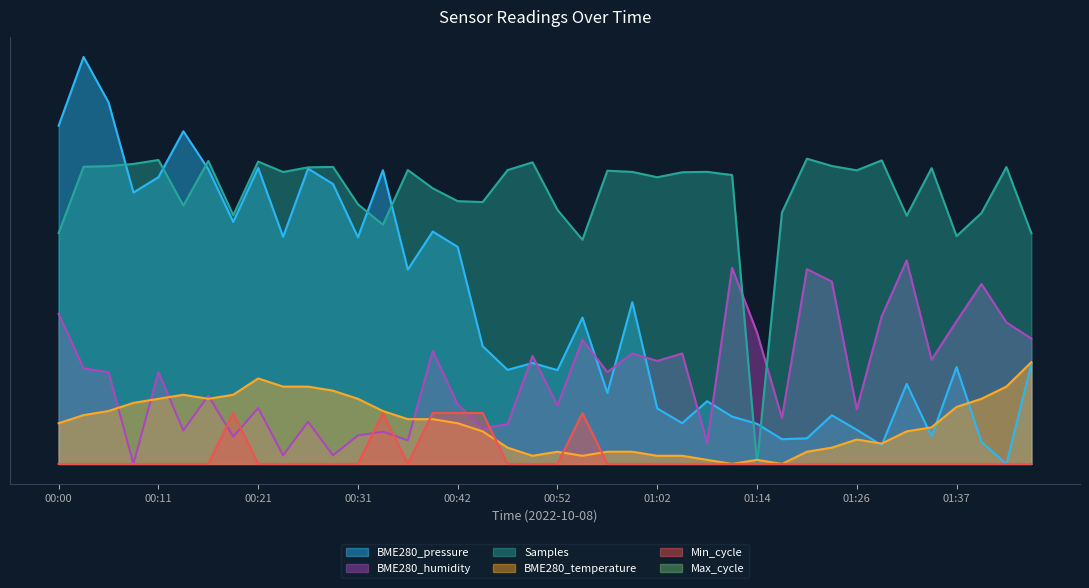

Which category has the highest value in the Samples series?

01:20